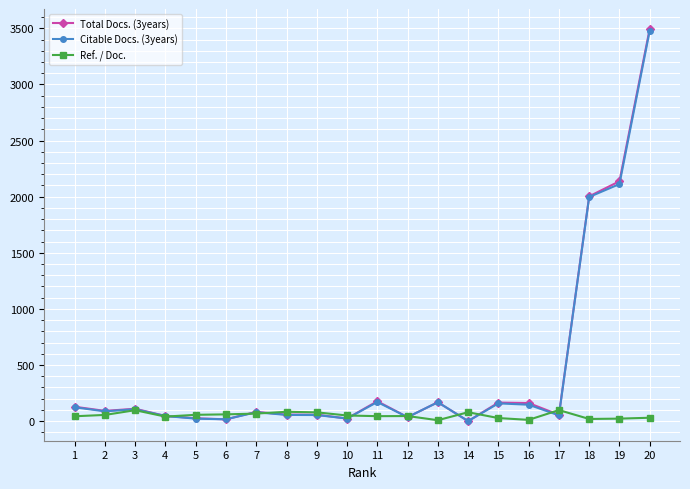

What are all the series names shown in the legend?

Total Docs. (3years), Citable Docs. (3years), Ref. / Doc.